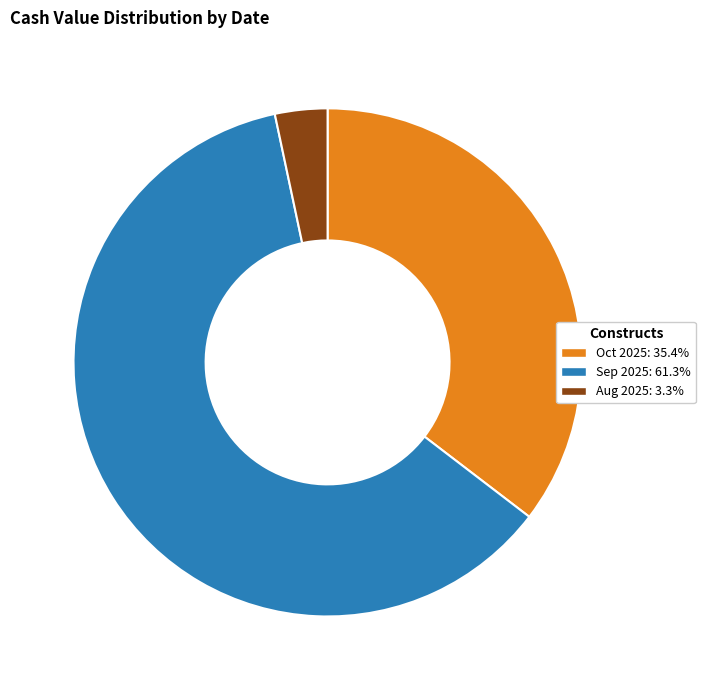

Is there any slice that represents more than half of the pie?

Yes